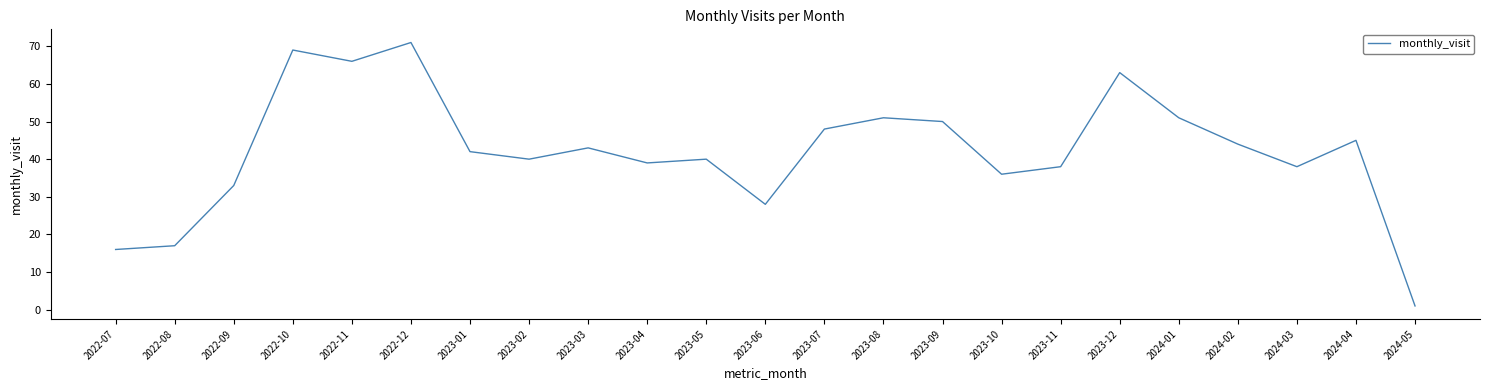

Which category has the highest value across all series?

2022-12